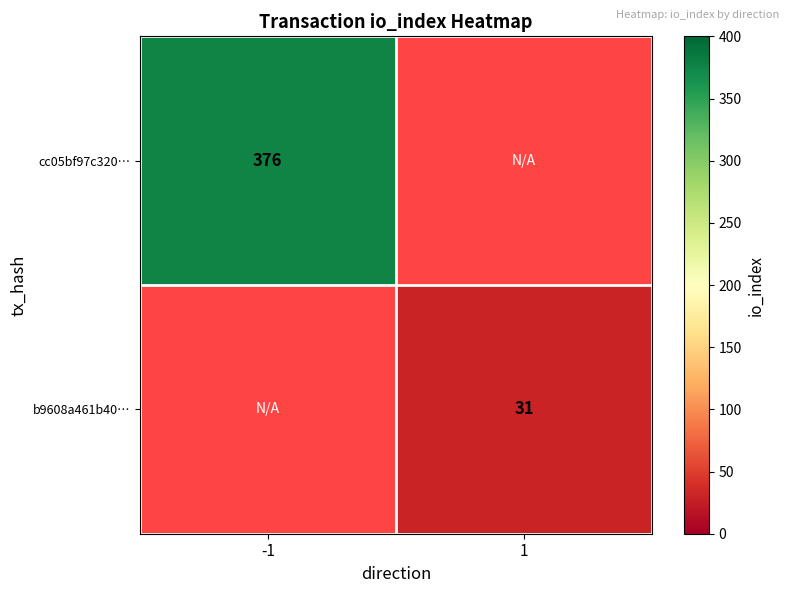

At which category does the chart reach its peak across all series?

-1